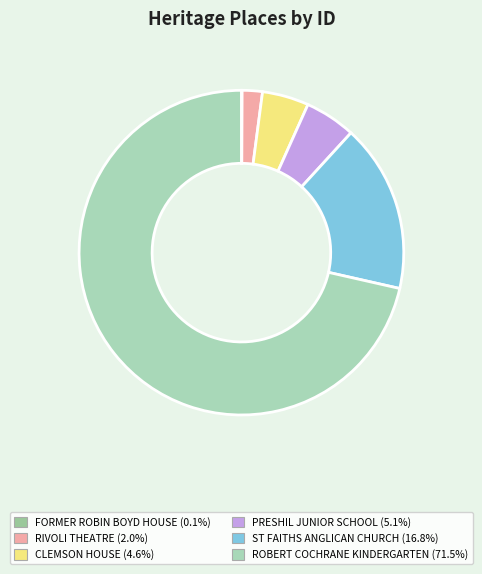

Is it true that FORMER ROBIN BOYD HOUSE is 0% of the pie?

True